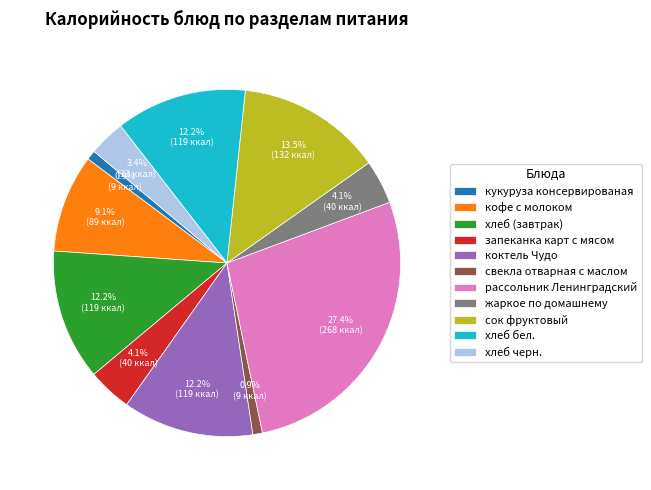

Between кукуруза консервированая and коктель Чудо, which is larger?

коктель Чудо